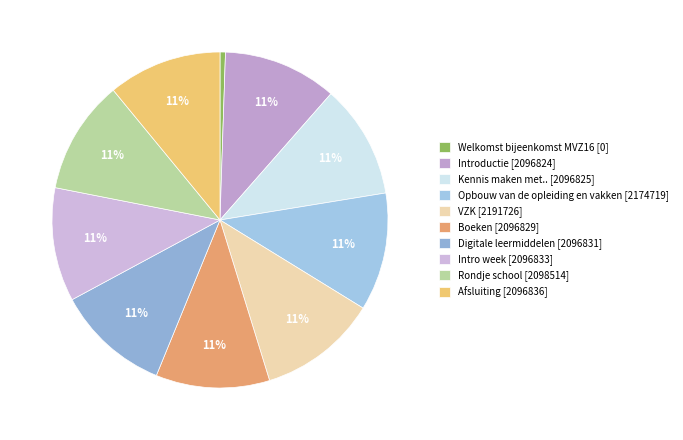

What percentage is the Boeken slice, to the nearest percent?

11%